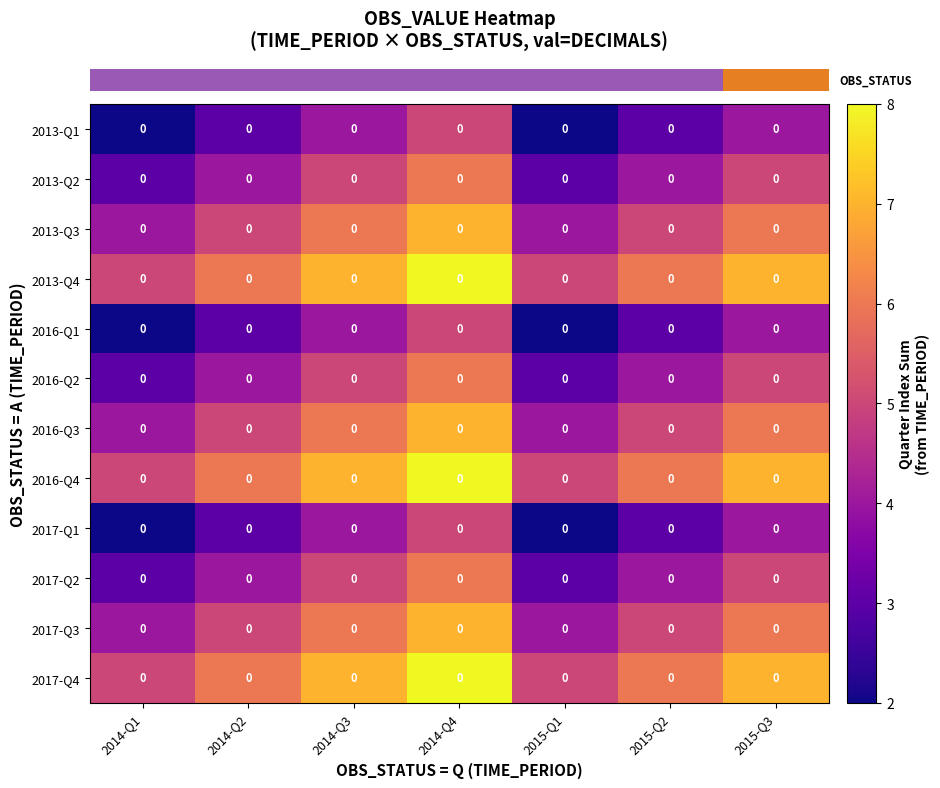

At which label is row_6 closest to 5?

2014-Q2